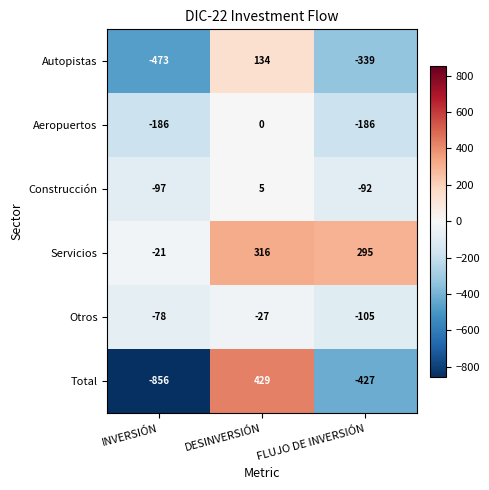

Is it true that Servicios equals 205 at FLUJO DE INVERSIÓN?

False